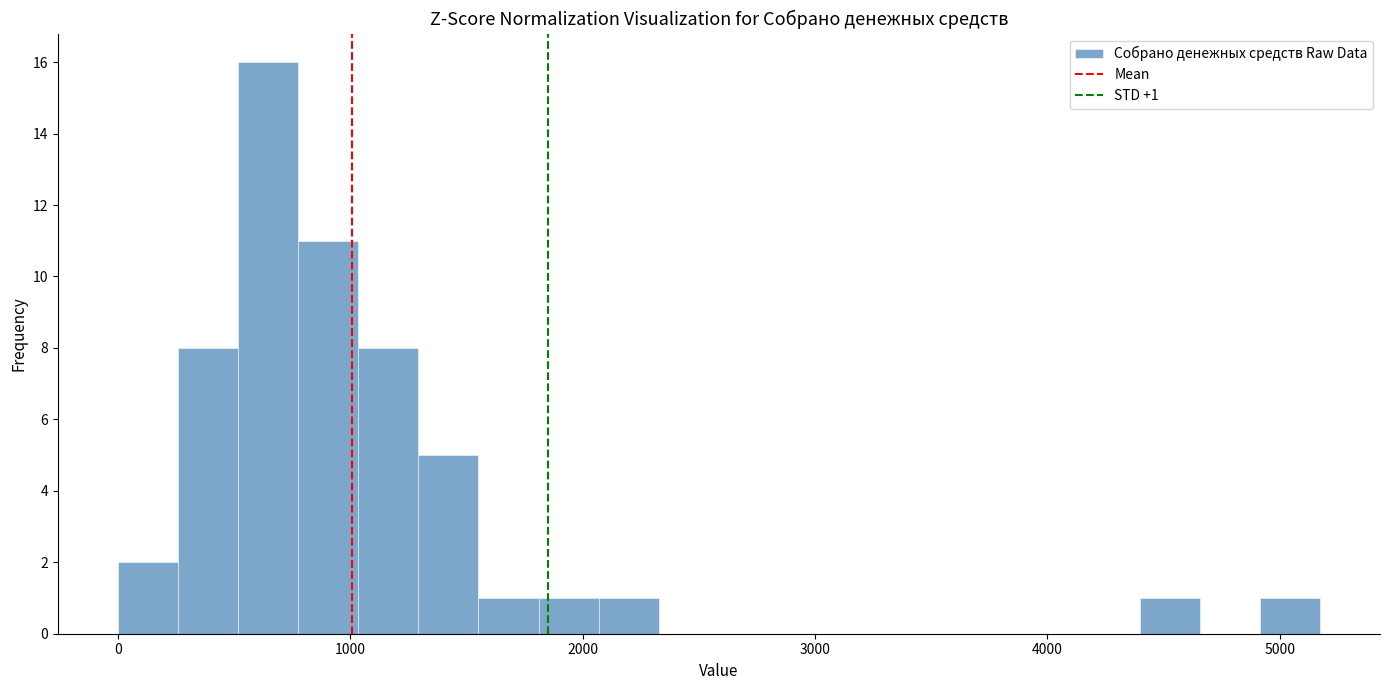

Around what value on the x-axis is the tallest bar? Give the approximate position of its centre, as read against the axis.

600